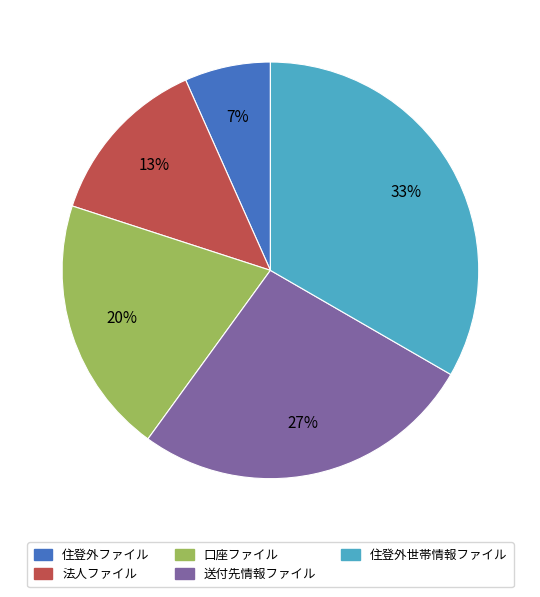

To the nearest percent, what is the average slice percentage?

20%